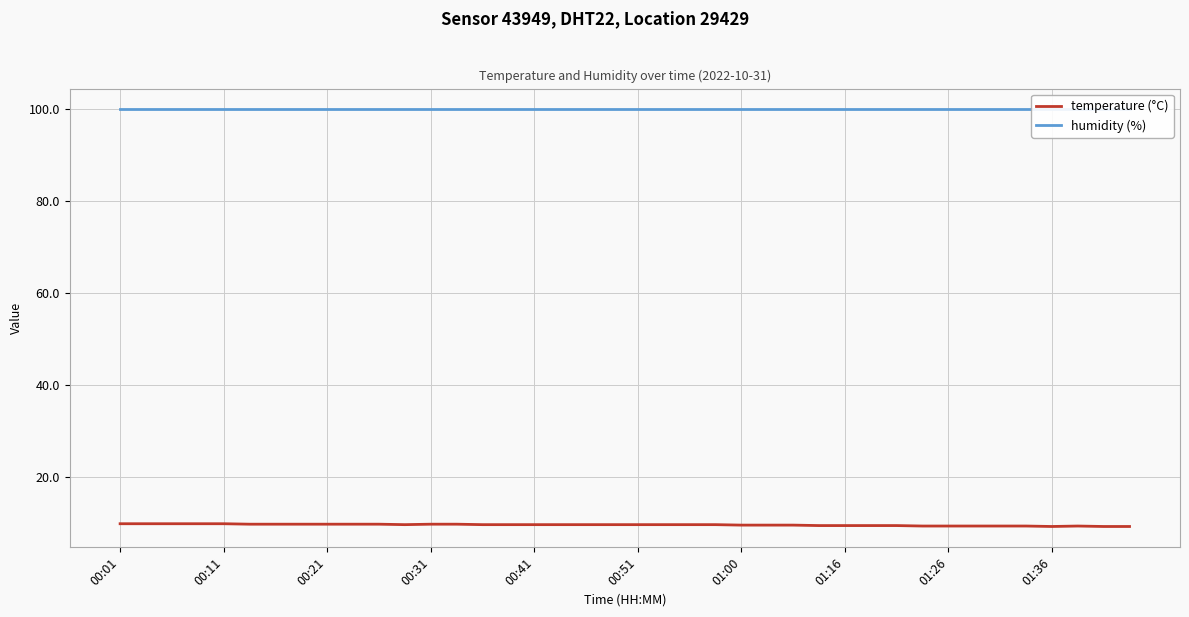

True or false: temperature (°C) has a value of 9.8 at 00:21.

True